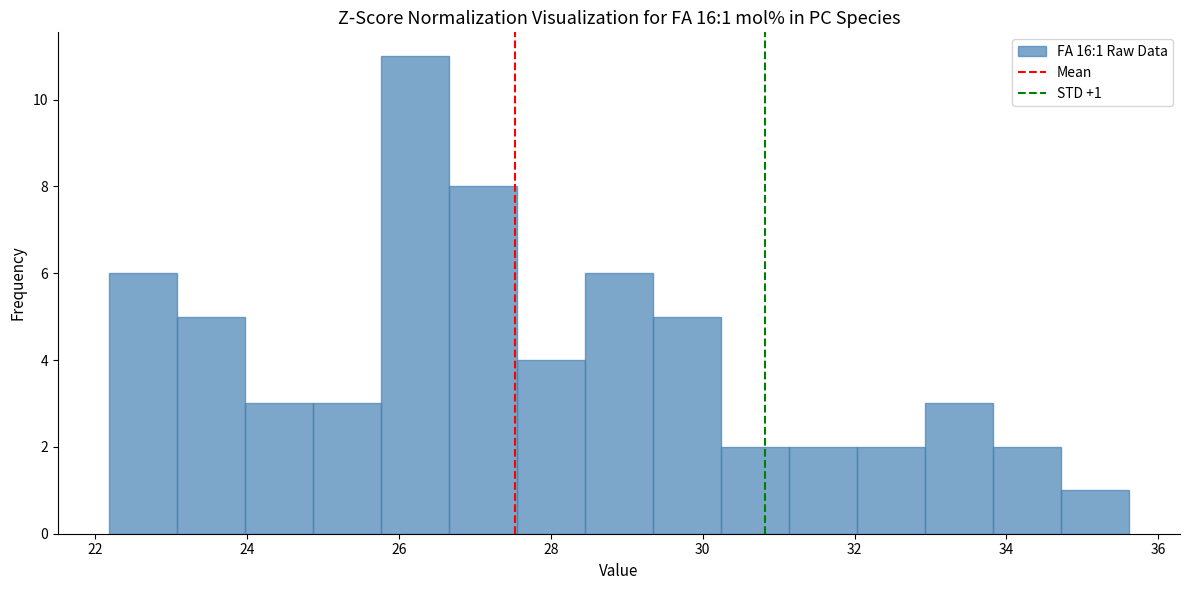

Over which range of the x-axis is the bar tallest?

25.8 to 26.6